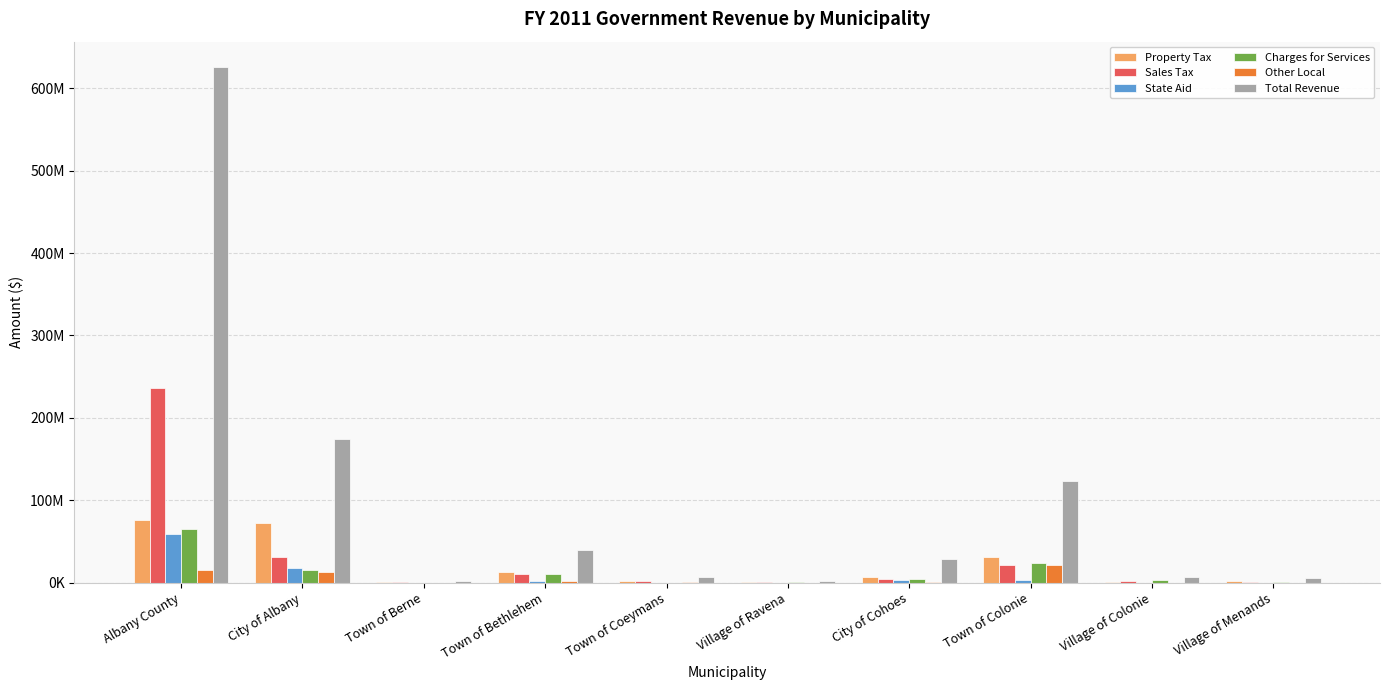

What is the sum of the Property Tax values at Village of Ravena and Village of Colonie?

1967045